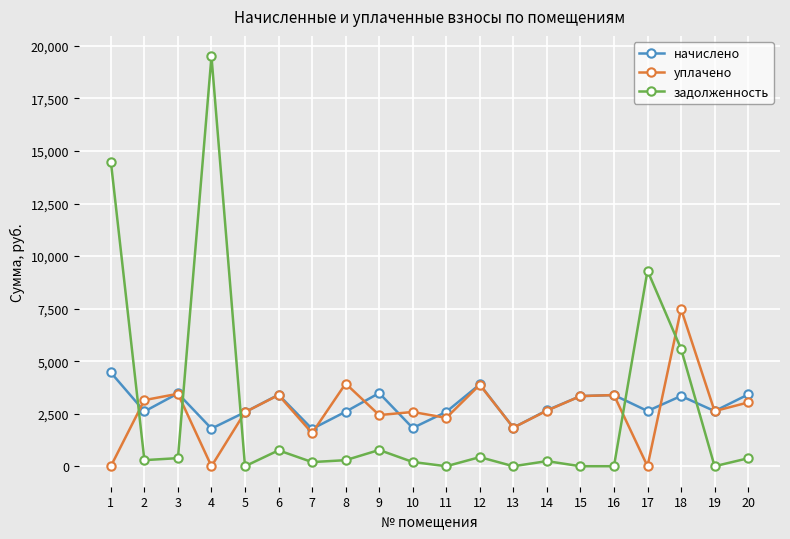

True or false: начислено has a value of 877.3 at 12.

False